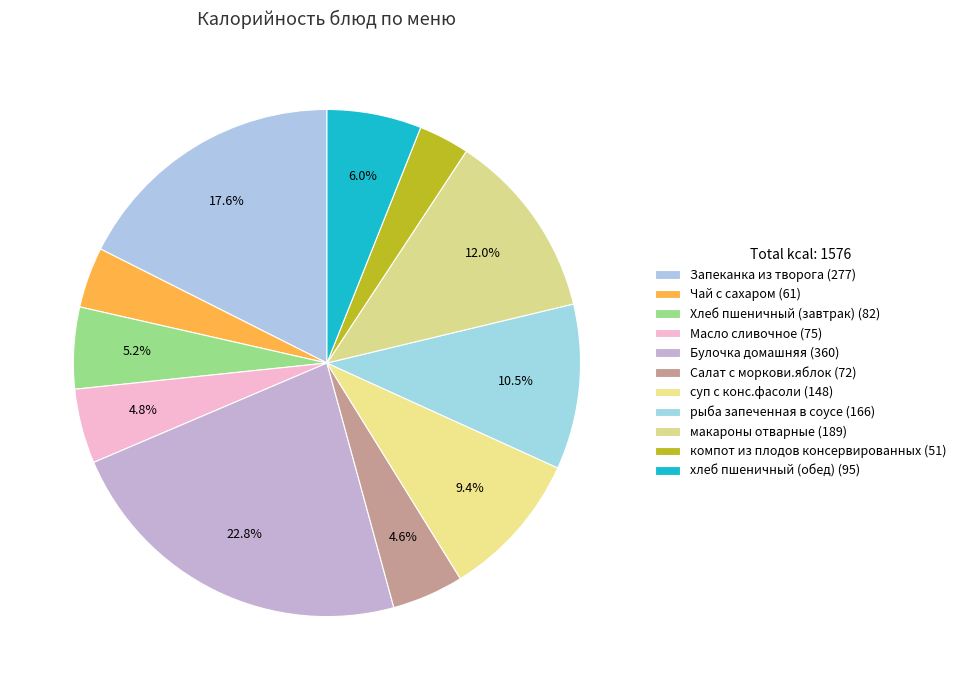

Is the sum of рыба запеченная в соусе and суп с конс.фасоли greater than half?

No